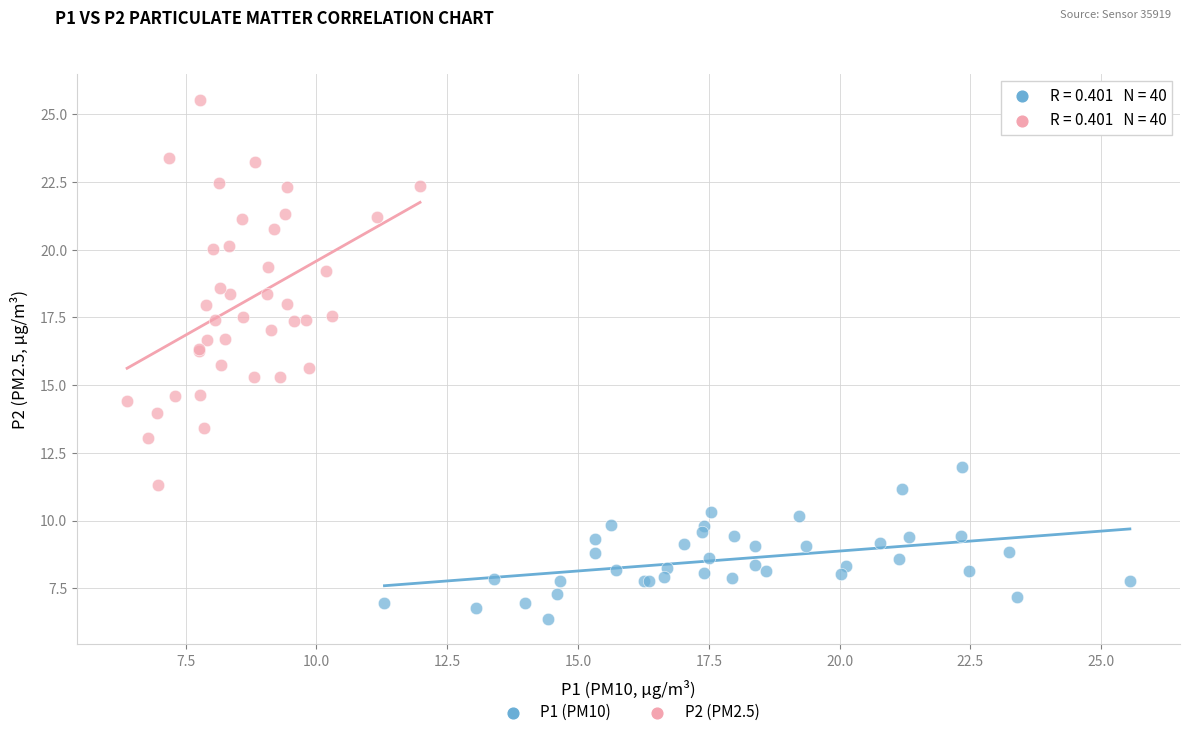

Which series reaches the minimum Y coordinate?

P1 (PM10)